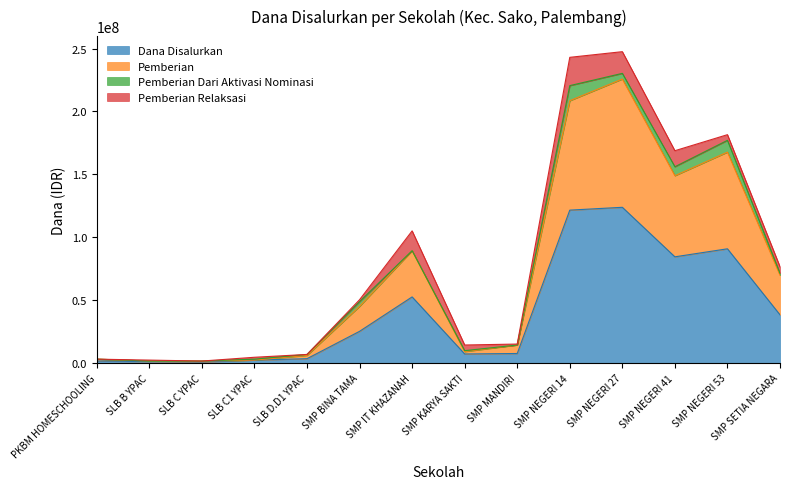

The Dana Disalurkan series shows 64104247 at SMP SETIA NEGARA. True or false?

False